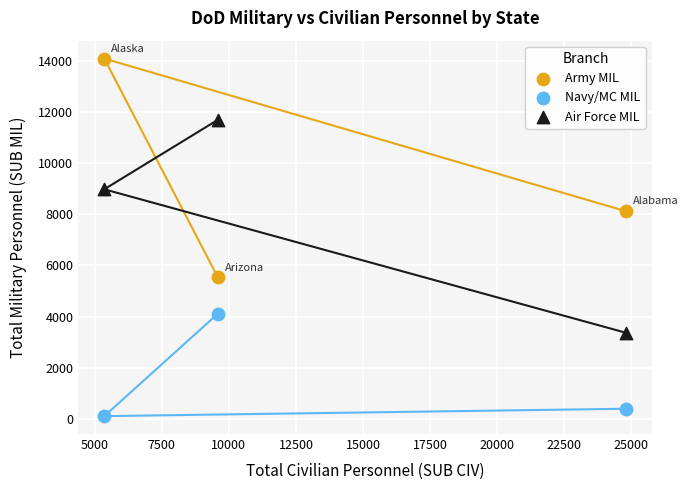

Across all data points, what is the range of X values (max minus min)?

19438